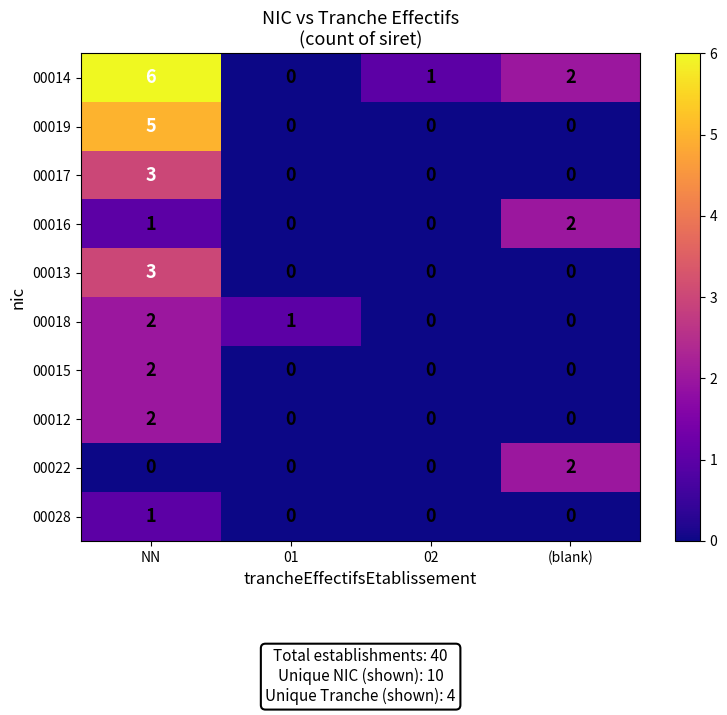

Which series has the largest total across all categories?

00014